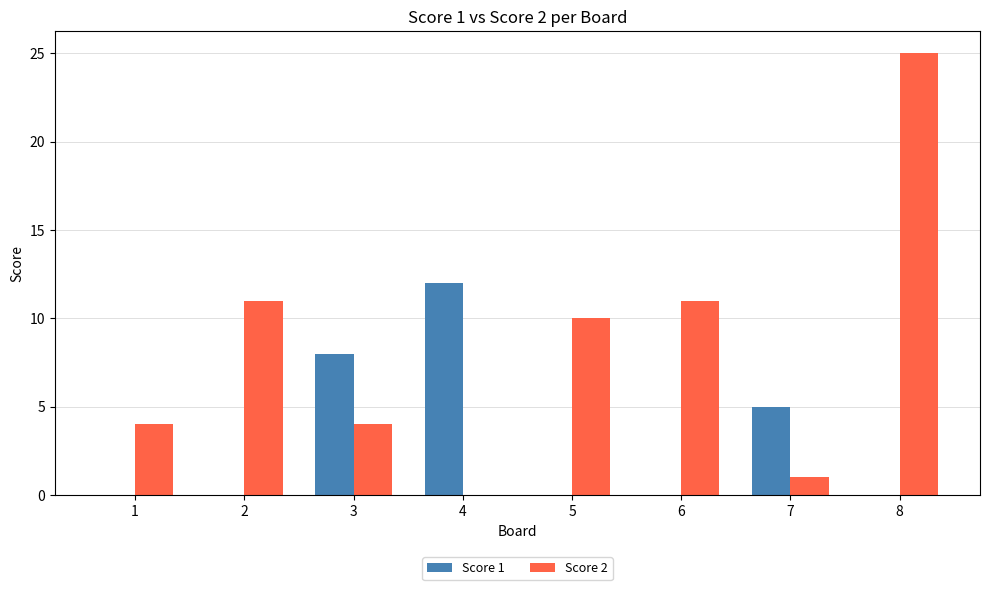

What are all the series names shown in the legend?

Score 1, Score 2